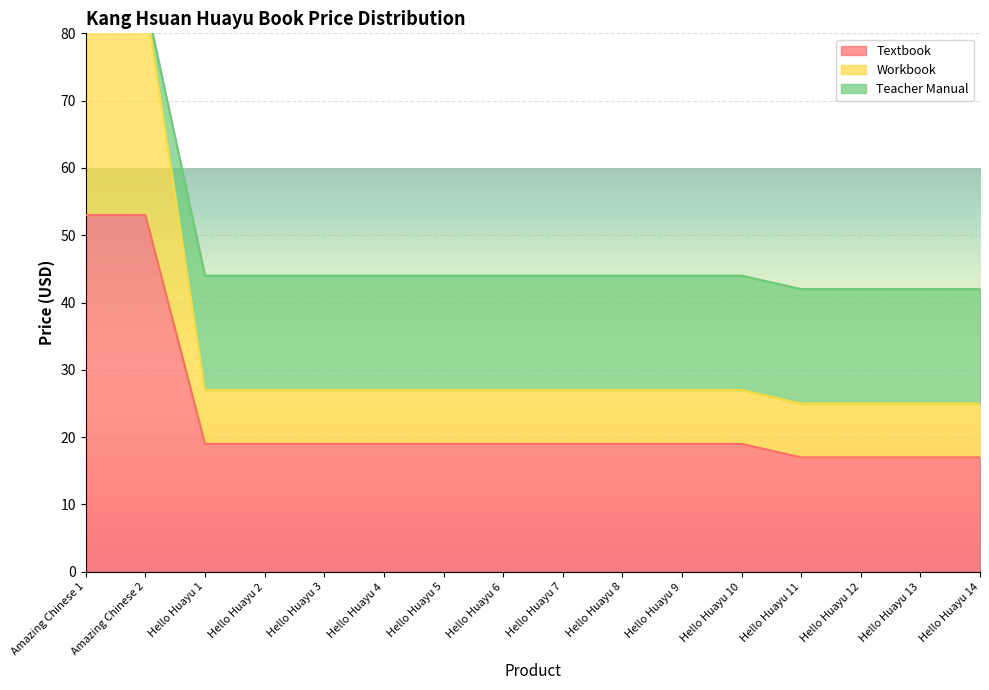

What is the spread (max minus min) of values at Hello Huayu 5?

25